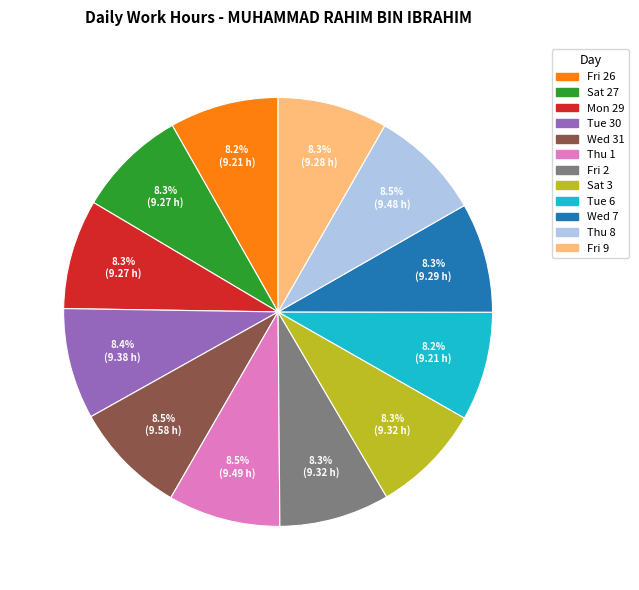

Count the number of slices in the pie.

12